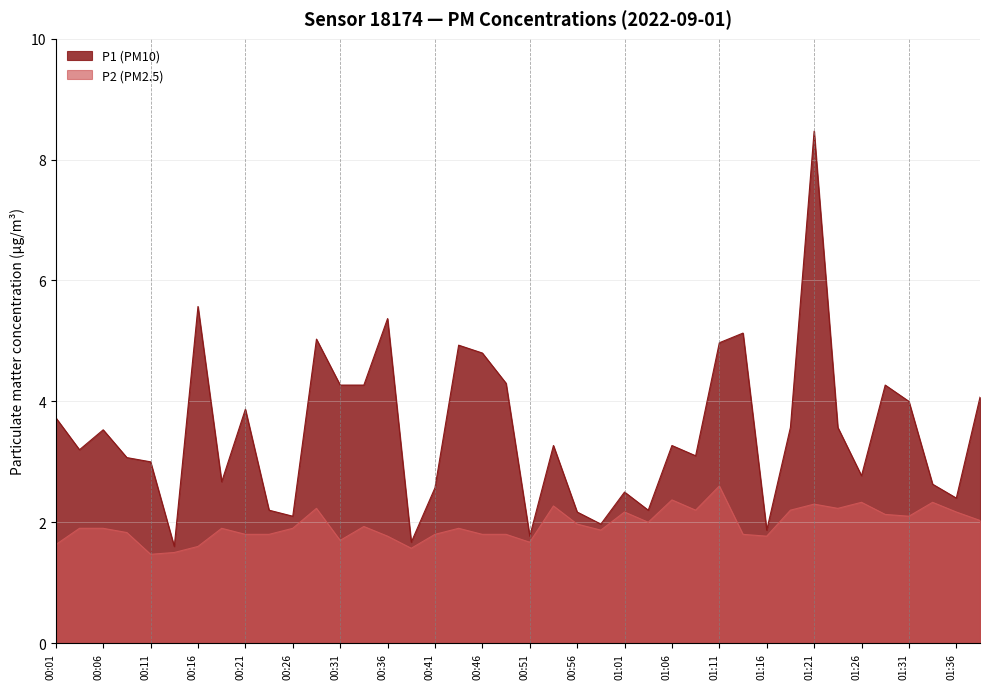

True or false: P1 and P2 intersect in this chart.

False